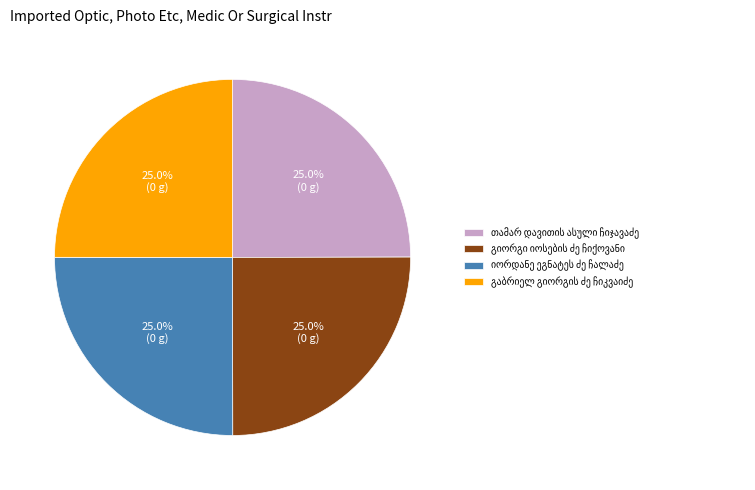

To the nearest percent, what is the average slice percentage?

25%